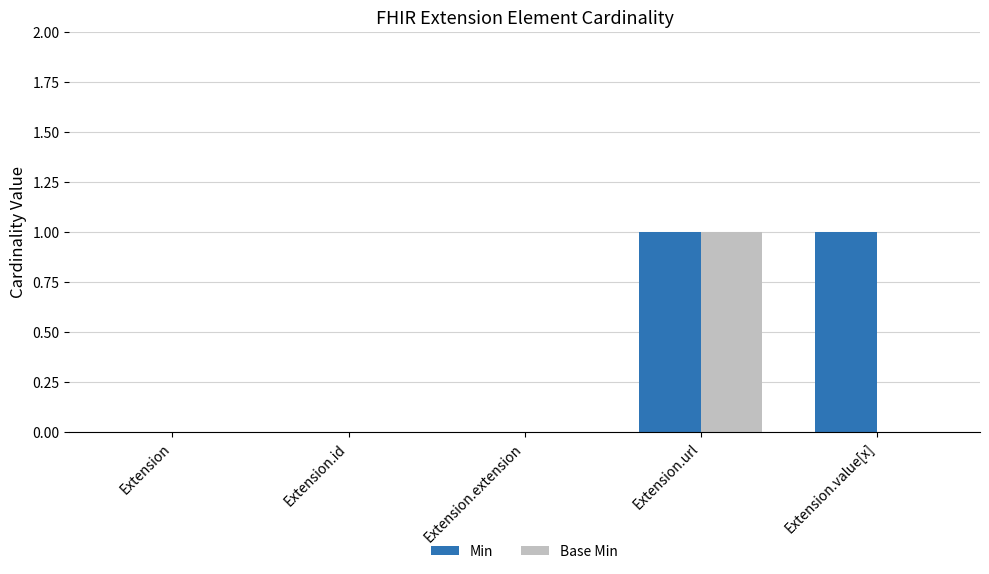

How many distinct data groups are displayed?

2